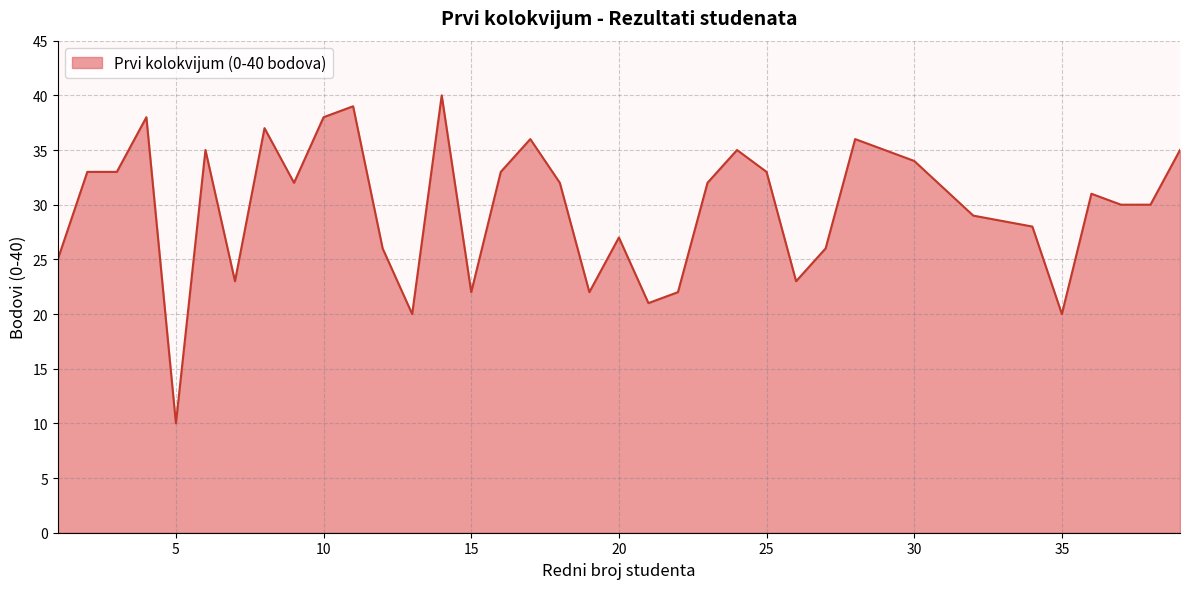

What is the smallest value displayed?

10